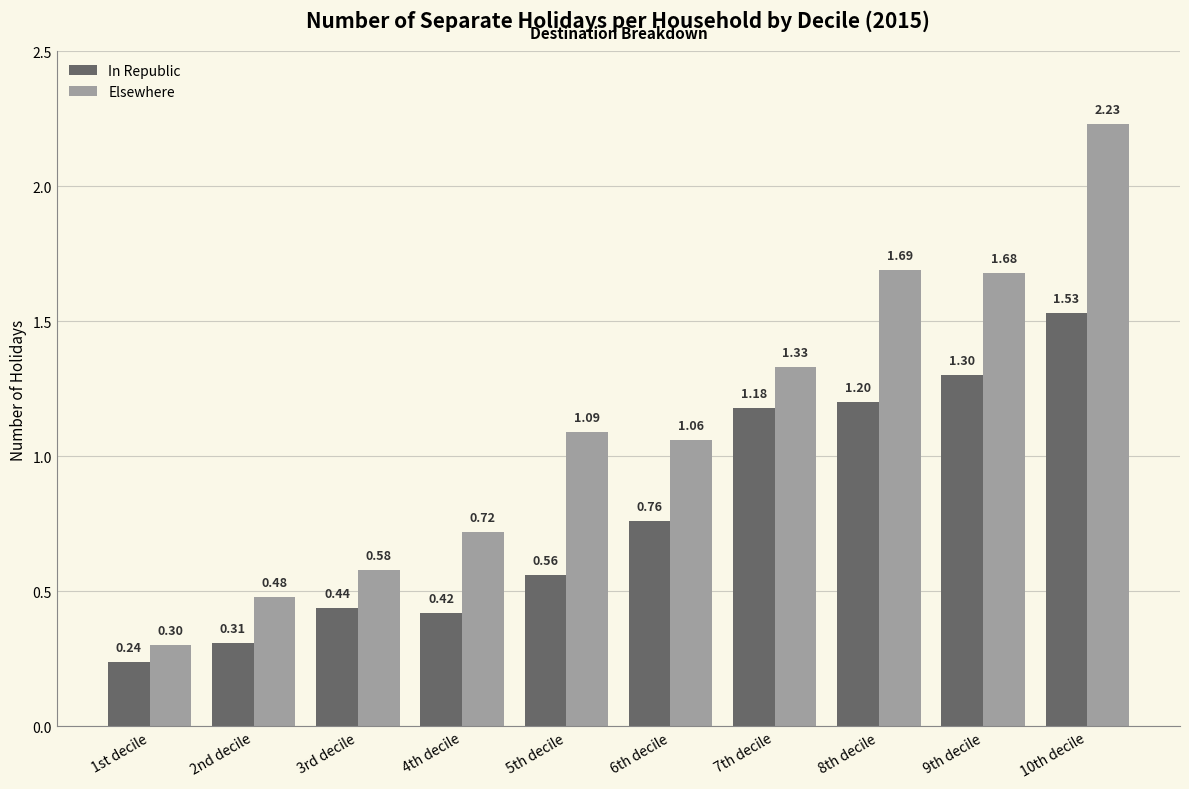

Between 3rd decile and 9th decile, which series saw the biggest shift?

Elsewhere